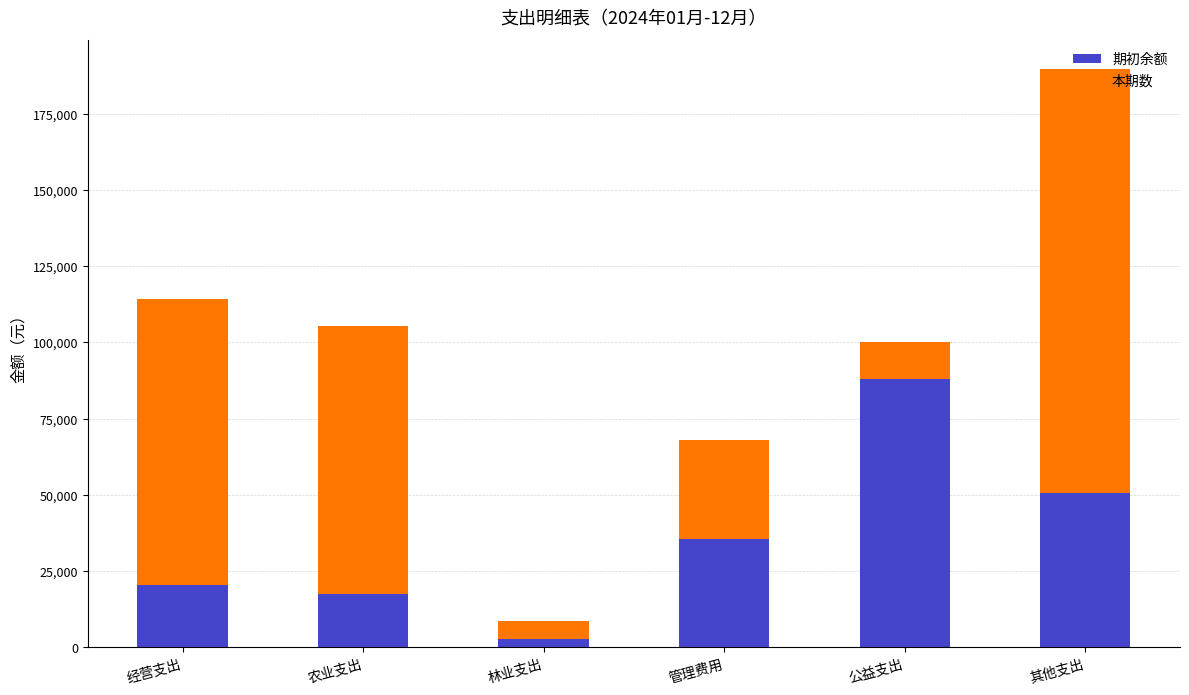

At which label does 期初余额 first exceed 35668?

管理费用